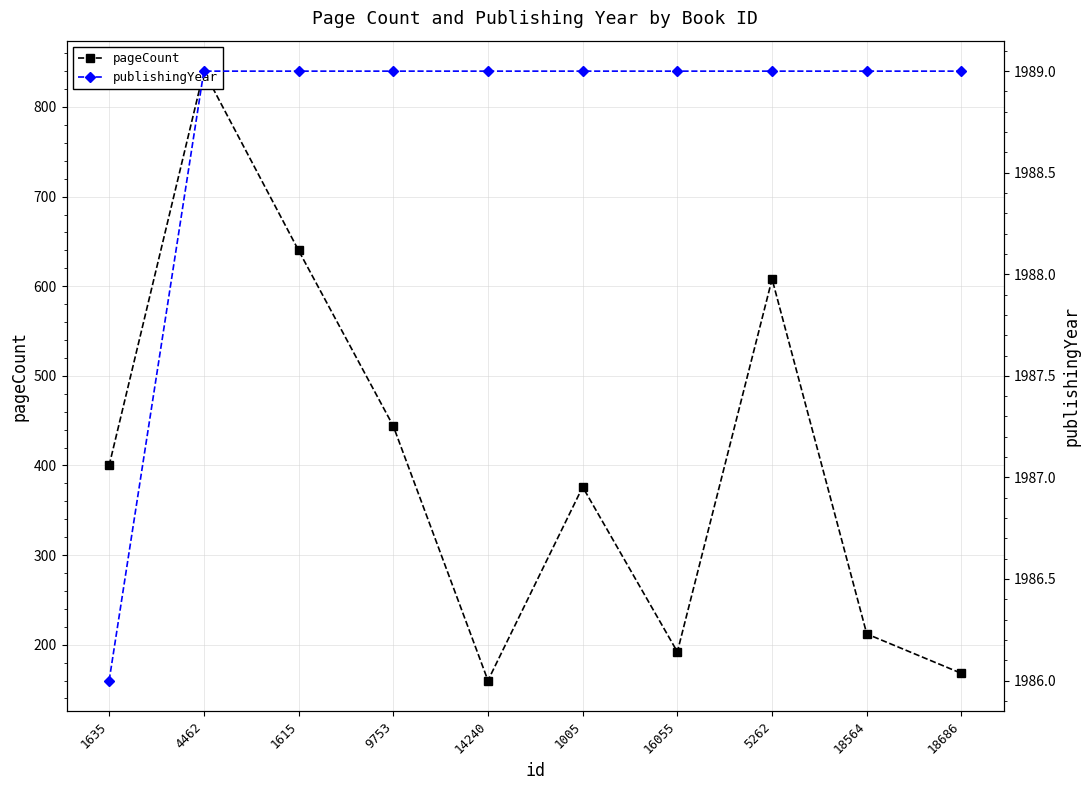

What is the difference between the pageCount values at 1005 and 14240?

216